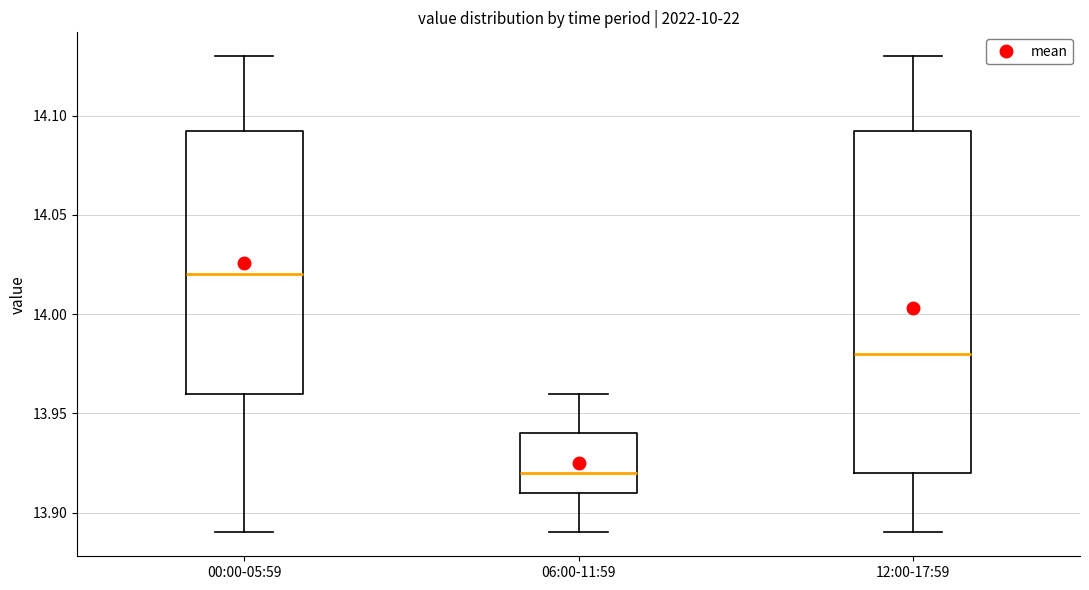

Which box has the lowest median line?

06:00-11:59